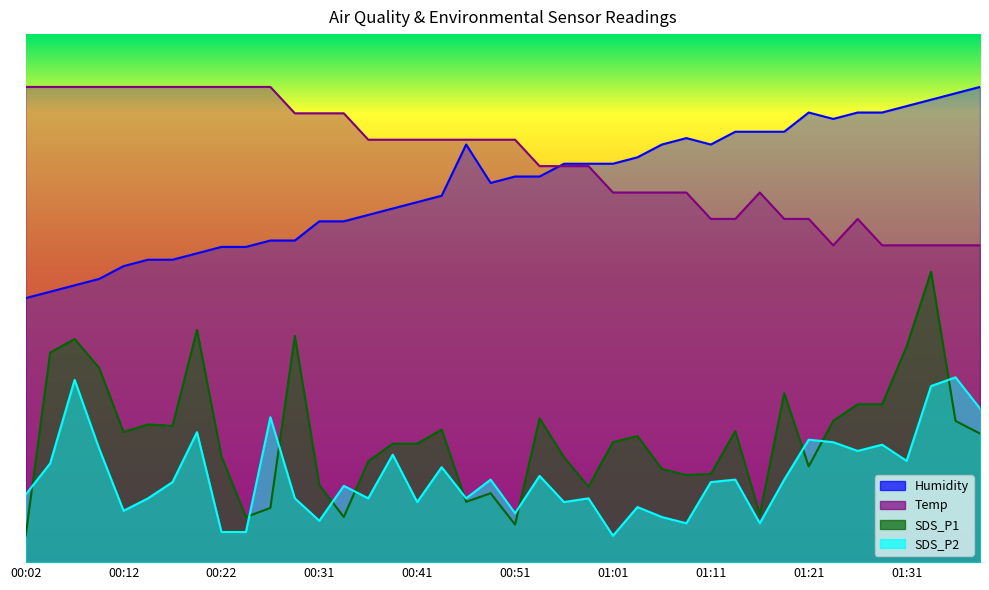

What value does the SDS_P1 series have at 01:38?

24.3